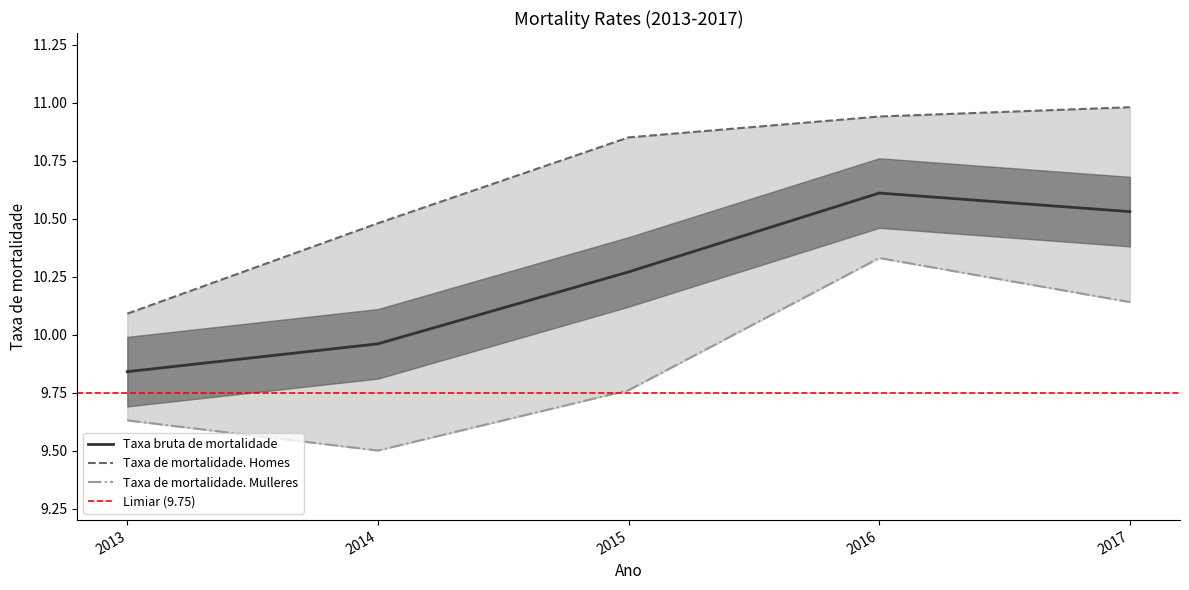

What is the value of the Taxa bruta de mortalidade point at the 1st from the left?

9.8